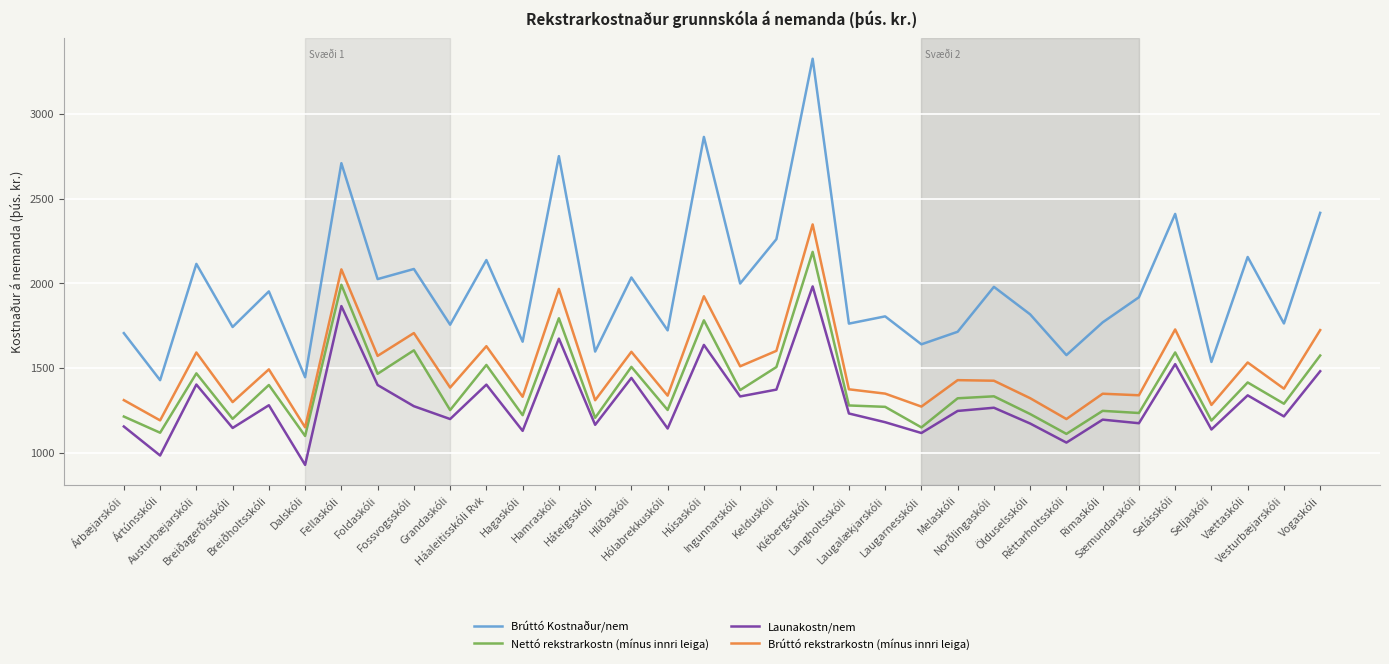

Which series has the largest range (max minus min)?

Brúttó Kostnaður/nem